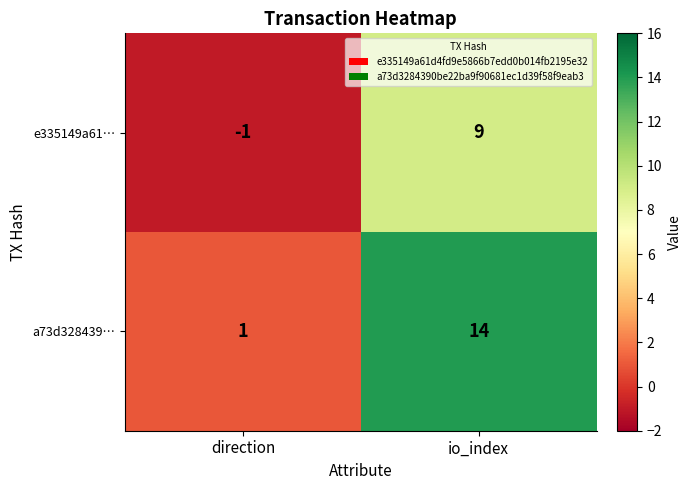

At which label is e335149a61… closest to 4?

direction